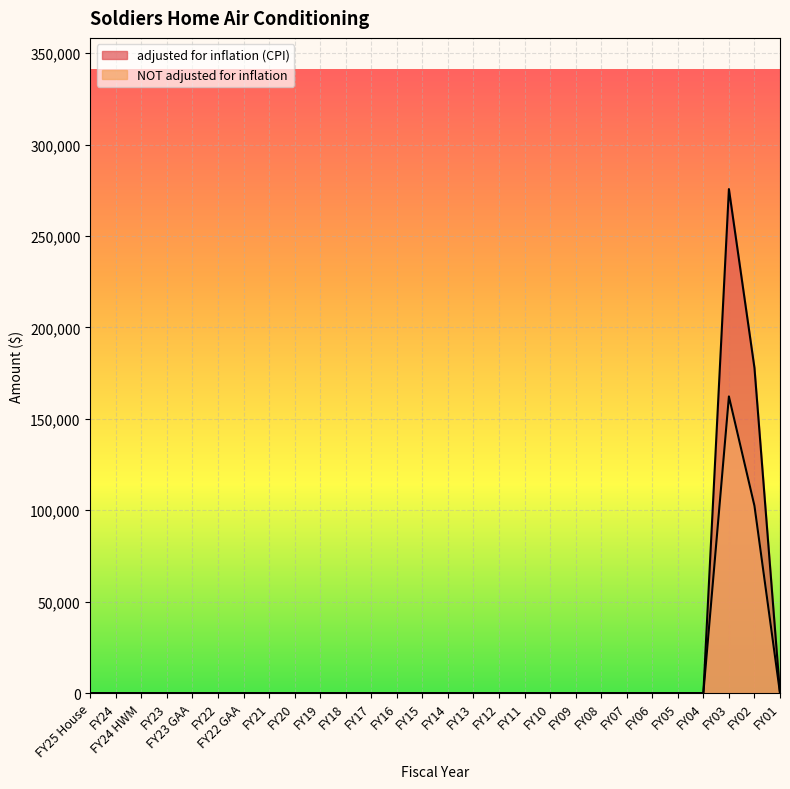

What position from the left is FY19?

10